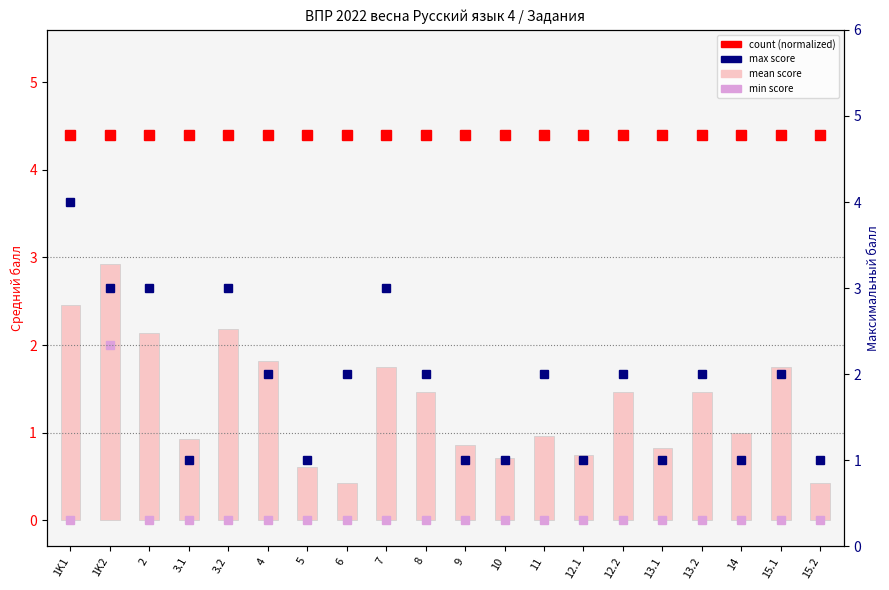

How many bars are there in total?

80